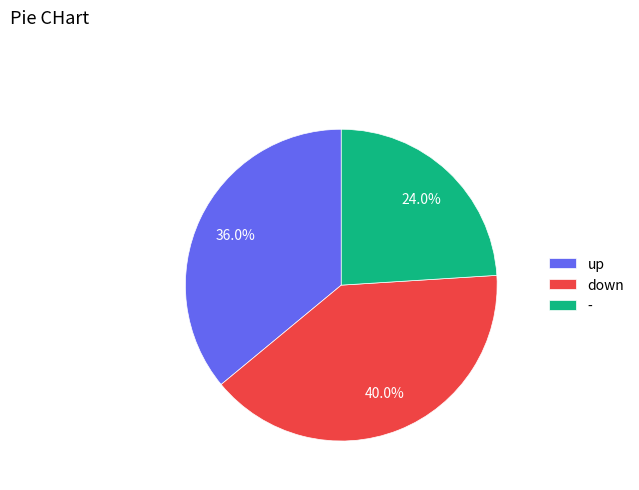

How many slices are in this pie chart?

3